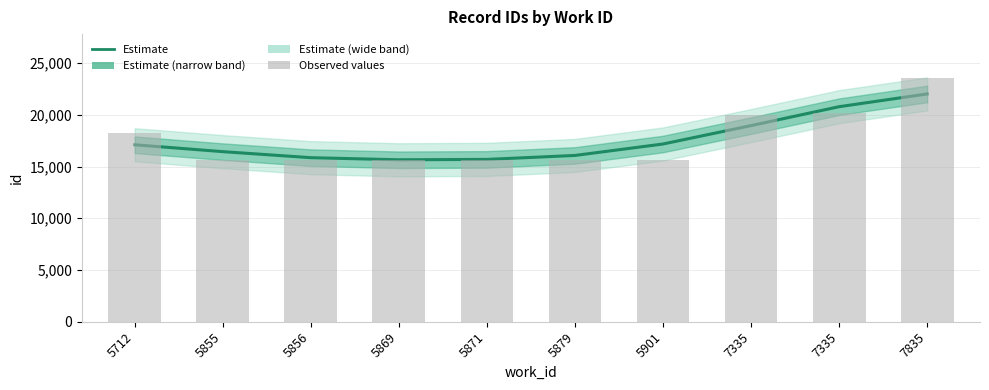

What is the value of the Estimate bar at the 6th from the left?

16071.0